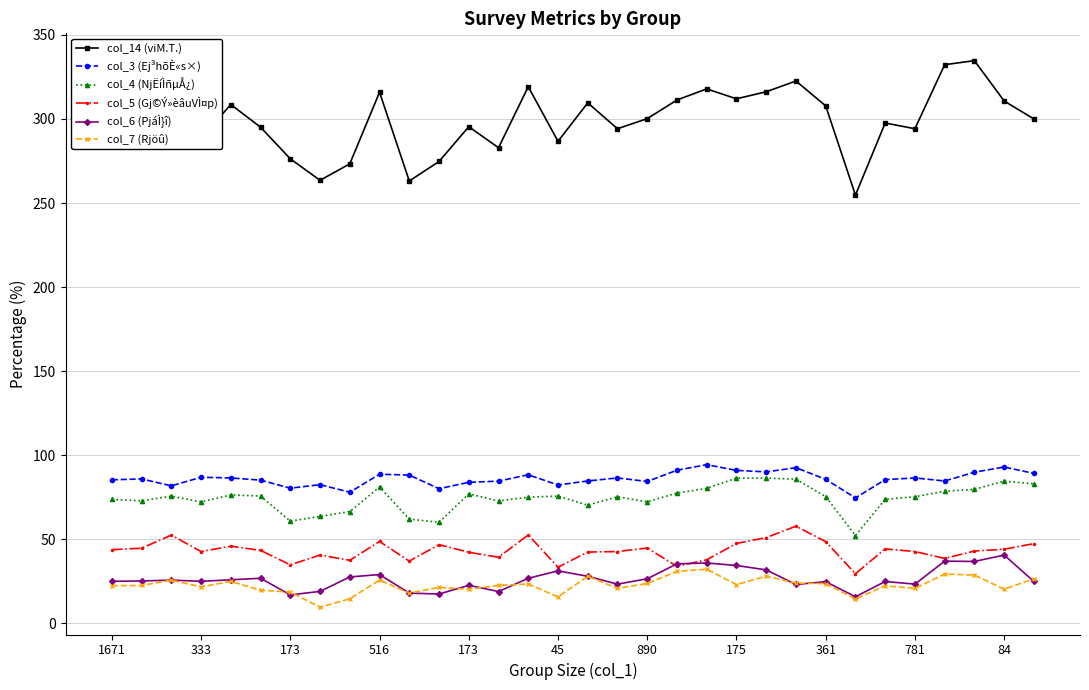

What is the difference between the maximum and minimum values in the col_5 (Gj©Ý»èâuVÌ¤p) series?

28.3